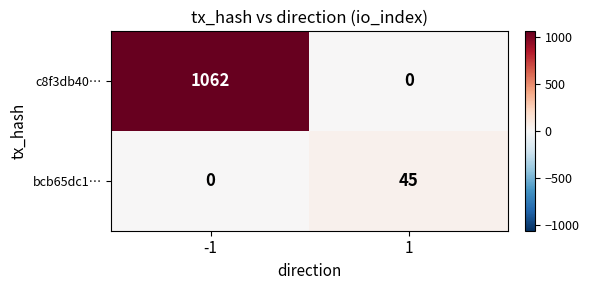

Reading right to left, what are all the values shown in this chart?

c8f3db40…: 1=0	-1=1062
bcb65dc1…: 1=45	-1=0